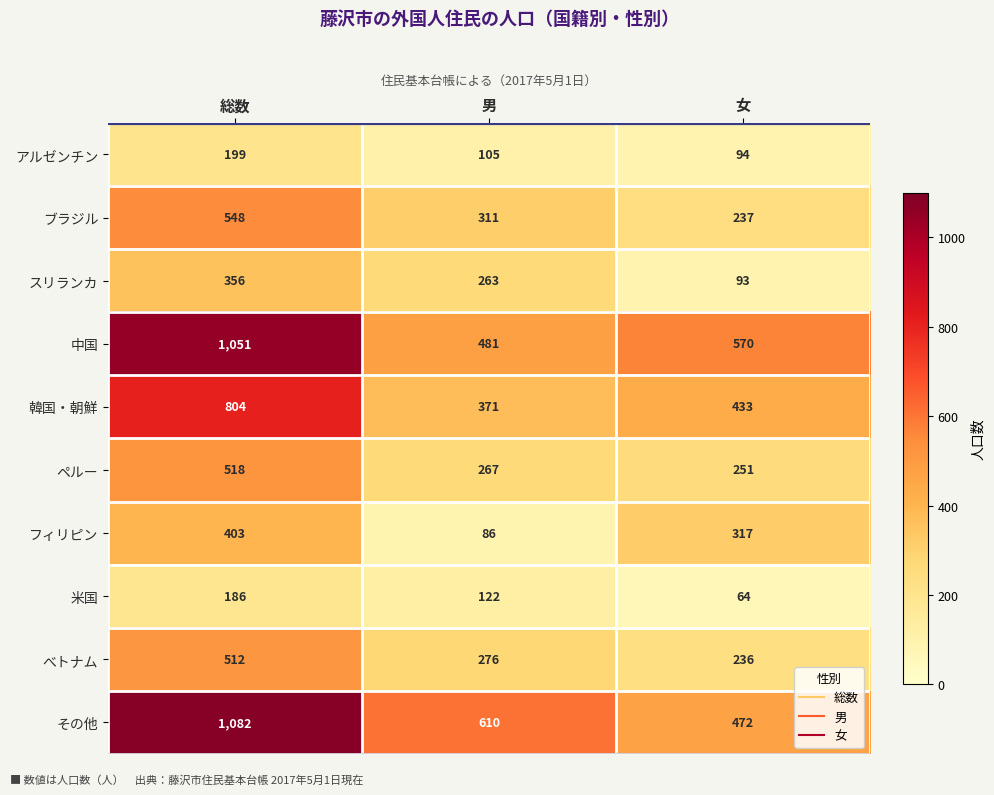

Reading left to right, list all the values displayed in this chart.

アルゼンチン: 総数=199	男=105	女=94
ブラジル: 総数=548	男=311	女=237
スリランカ: 総数=356	男=263	女=93
中国: 総数=1051	男=481	女=570
韓国・朝鮮: 総数=804	男=371	女=433
ペルー: 総数=518	男=267	女=251
フィリピン: 総数=403	男=86	女=317
米国: 総数=186	男=122	女=64
べトナム: 総数=512	男=276	女=236
その他: 総数=1082	男=610	女=472